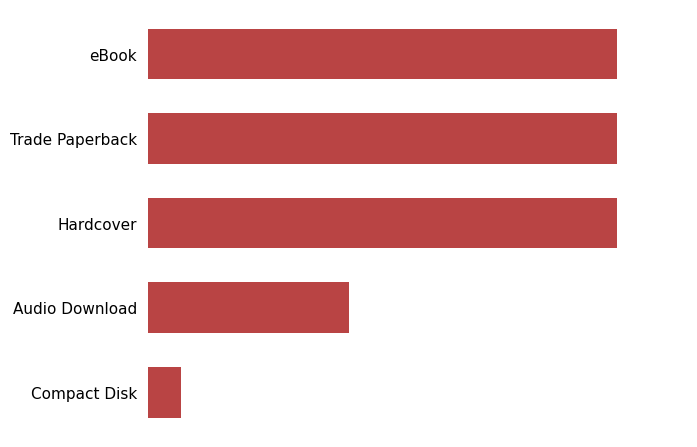

Rank the categories by value from highest to lowest.

eBook, Trade Paperback, Hardcover, Audio Download, Compact Disk